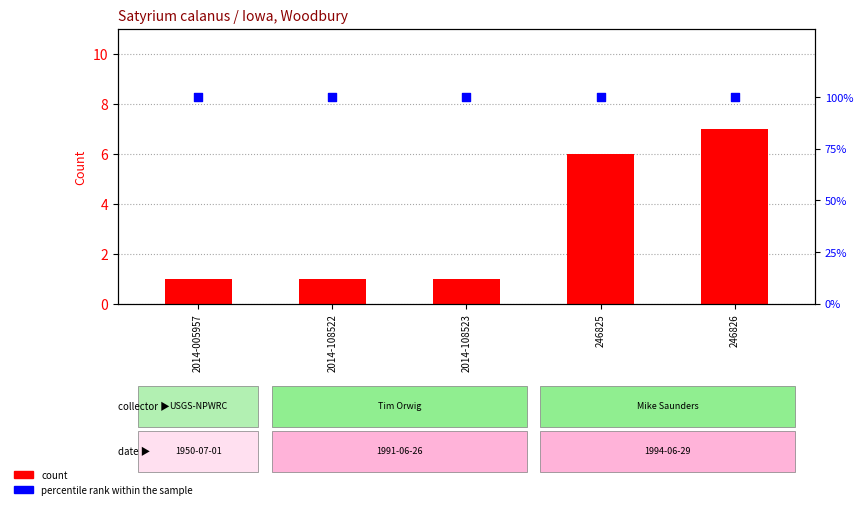

Which series reaches the maximum Y coordinate?

percentile rank within the sample